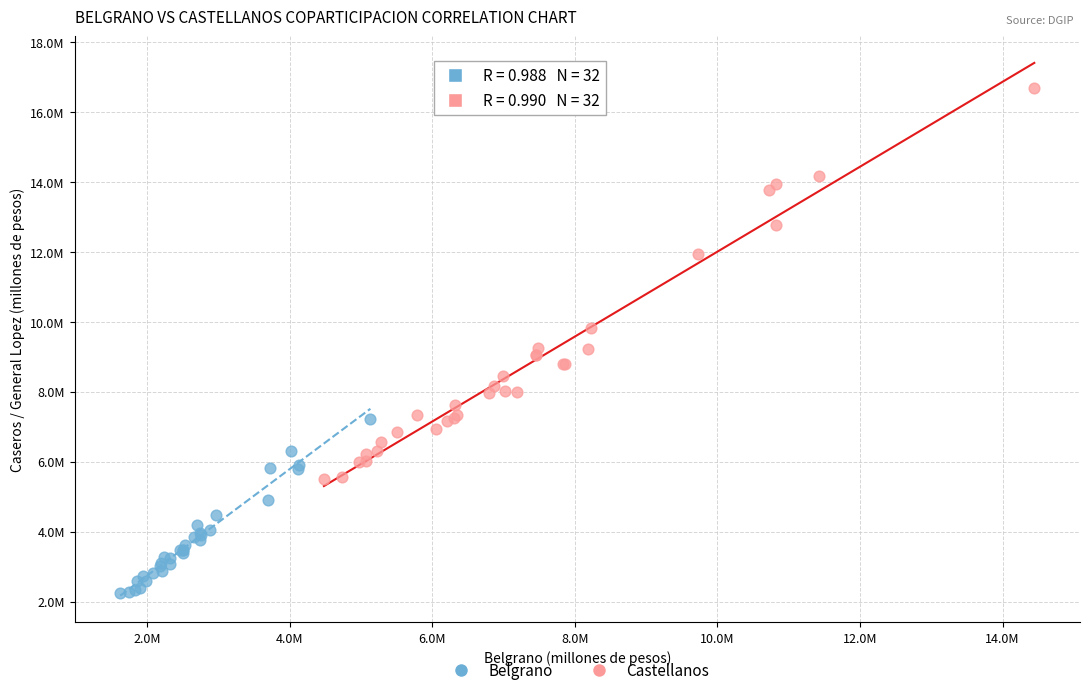

Which series has the widest spread of Y values?

Castellanos